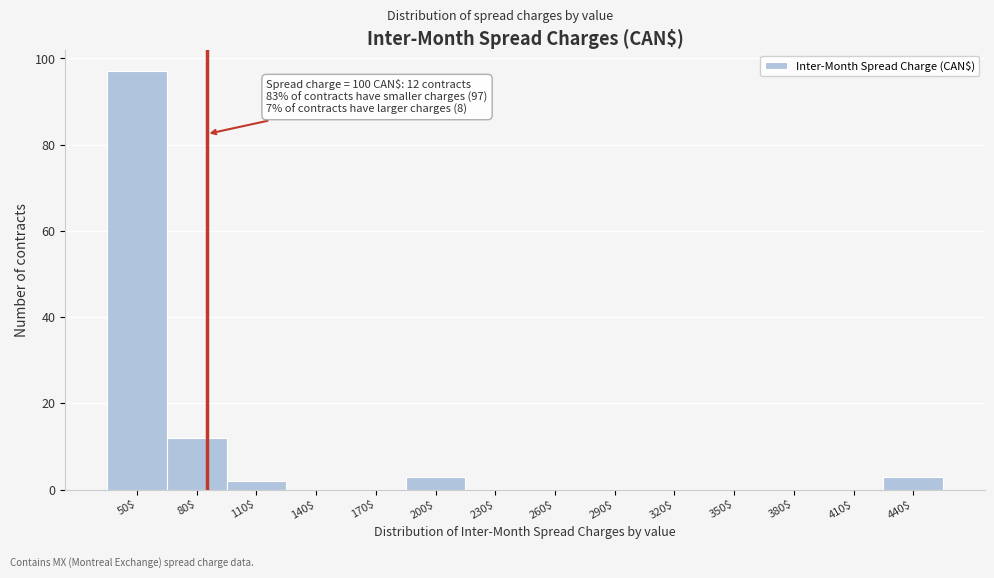

At which label is the value closest to 48?

80$